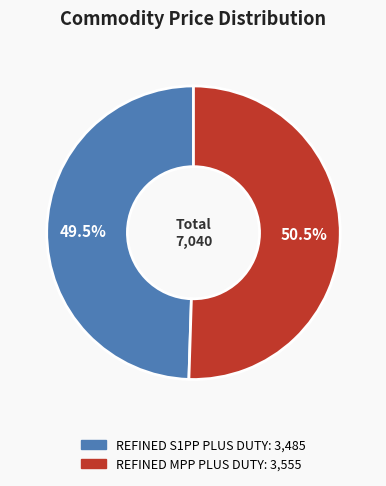

How many segments does this pie chart have?

2